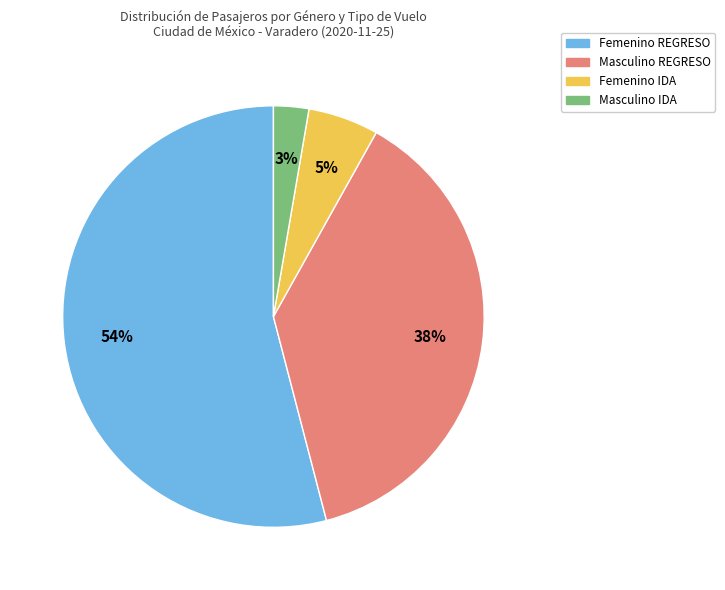

To the nearest percent, what is the average slice percentage?

25%